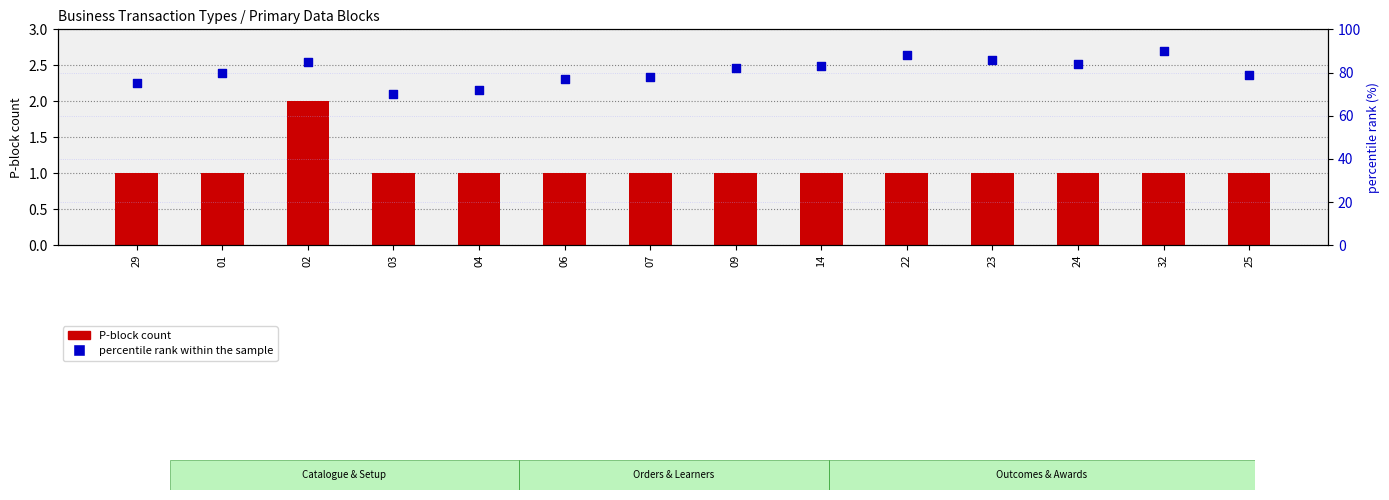

At which category is the sum across all series the highest?

32